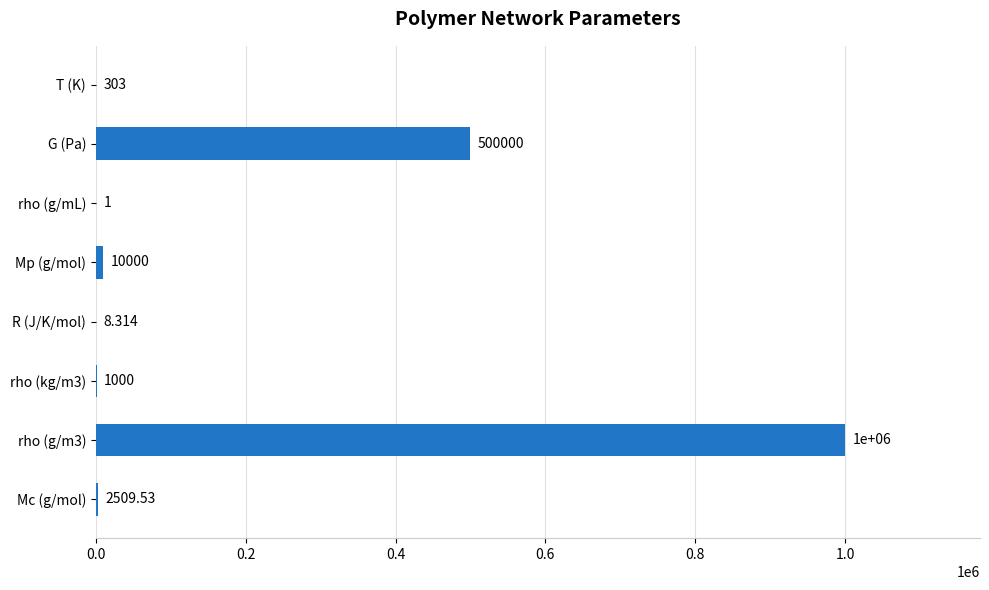

Where is the data nearest to the value 500000?

G (Pa)